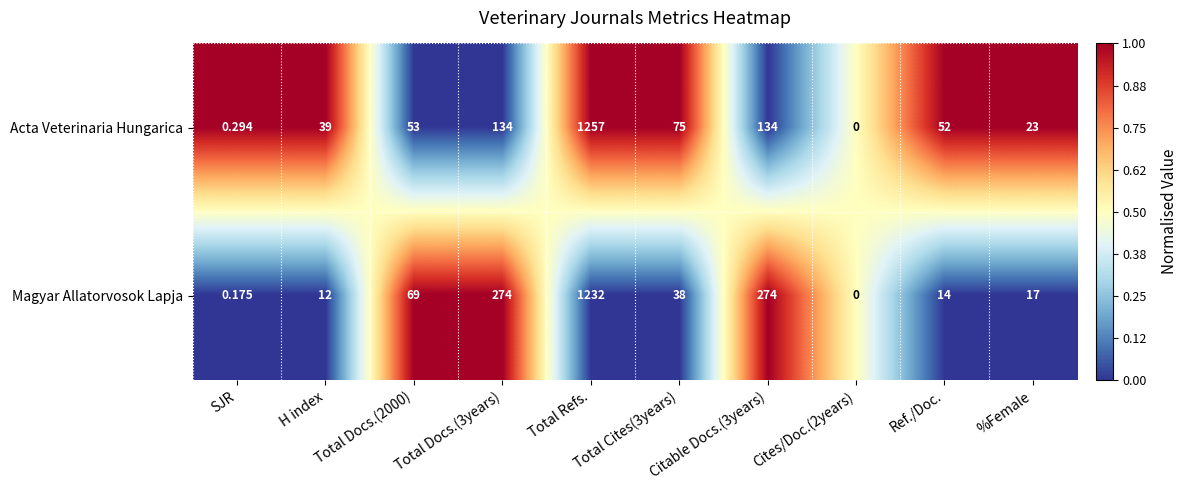

What is the total value across all series at Cites/Doc.(2years)?

0.0